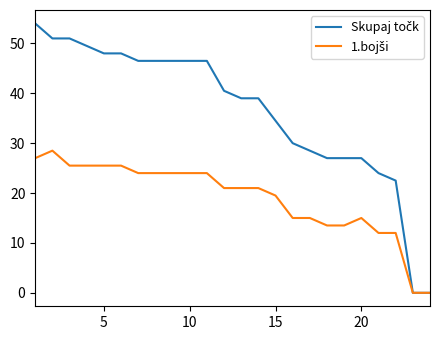

True or false: Skupaj točk and 1.bojši intersect in this chart.

False